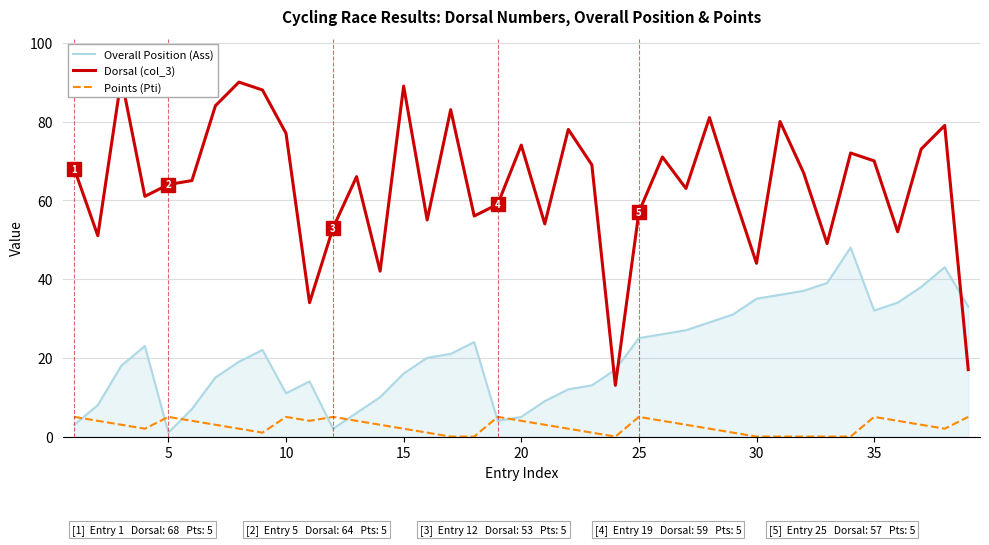

What is the highest value of the Overall Position (Ass) series?

48